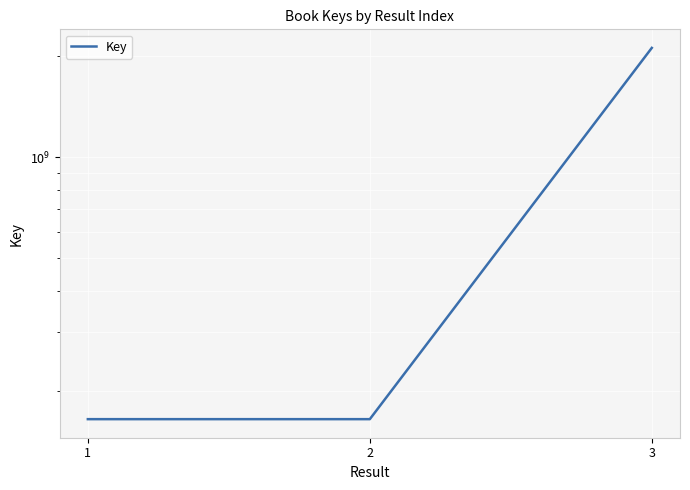

The chart shows a value of 222846183 at 2. True or false?

False